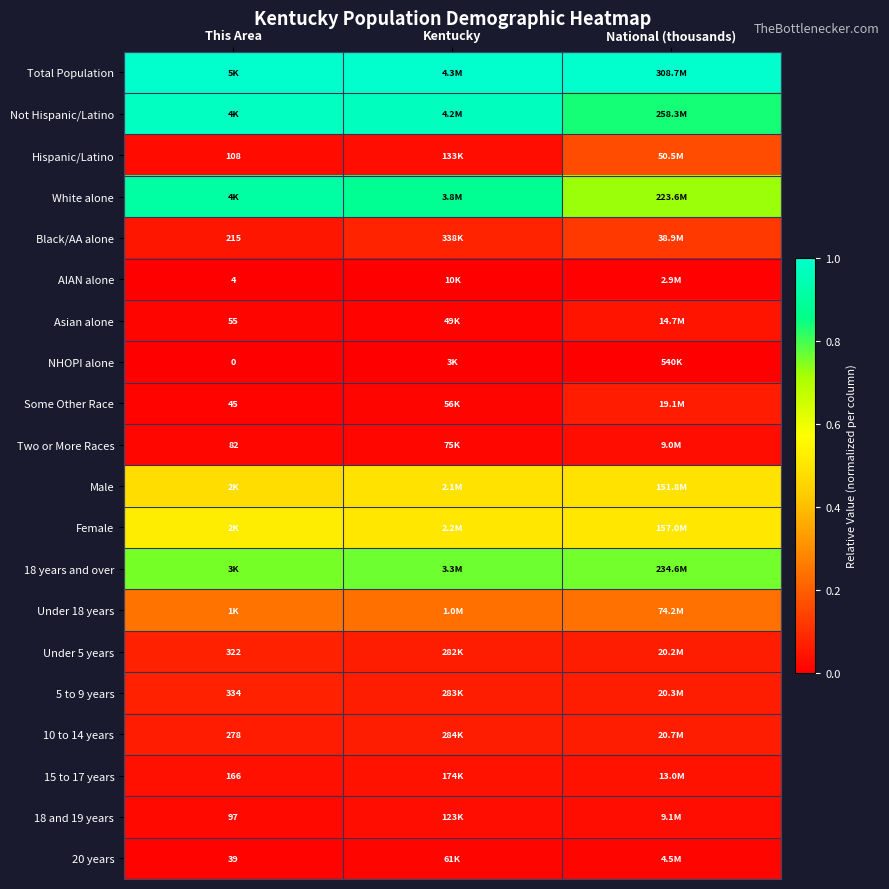

Which has a higher value, This Area or Kentucky?

Kentucky